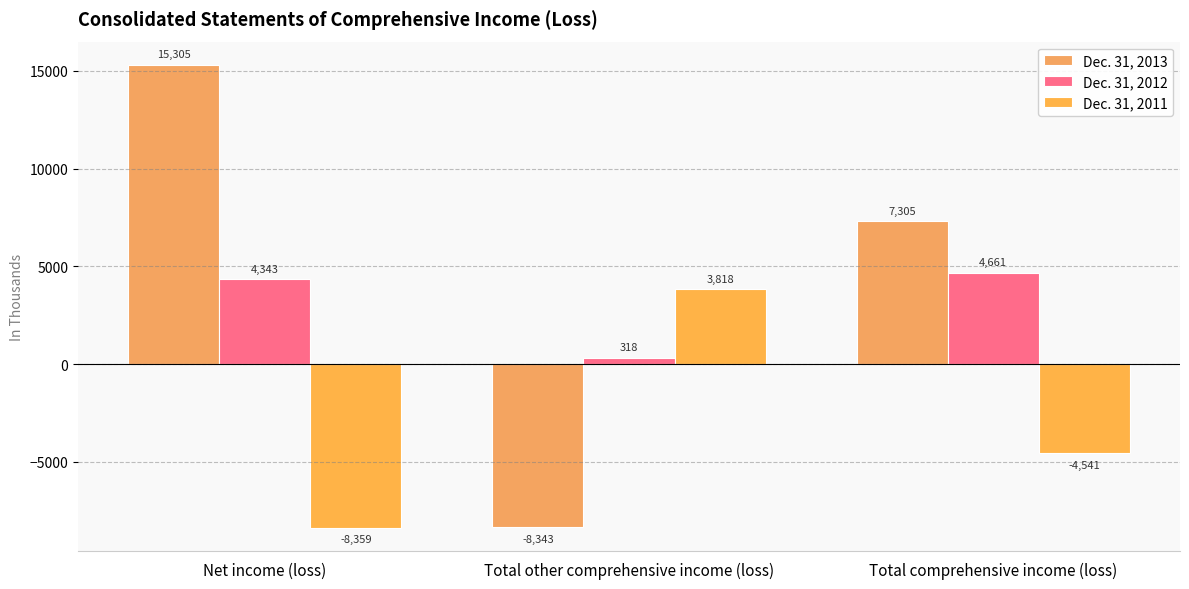

How many values in the Dec. 31, 2011 series are below -4541?

1